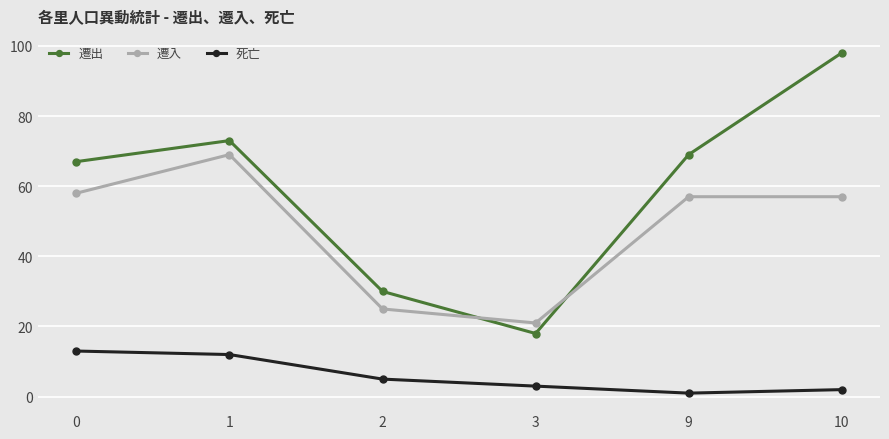

Reading left to right, list all the values displayed in this chart.

遷出: 0=67	1=73	2=30	3=18	9=69	10=98
遷入: 0=58	1=69	2=25	3=21	9=57	10=57
死亡: 0=13	1=12	2=5	3=3	9=1	10=2